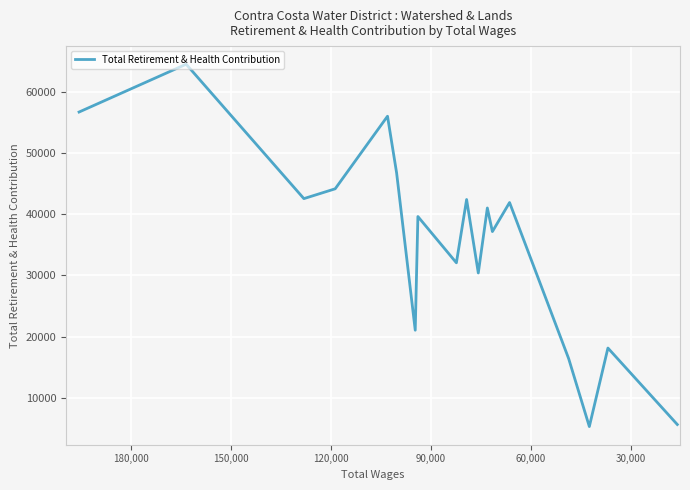

Is this an area chart (filled region under the line)?

No